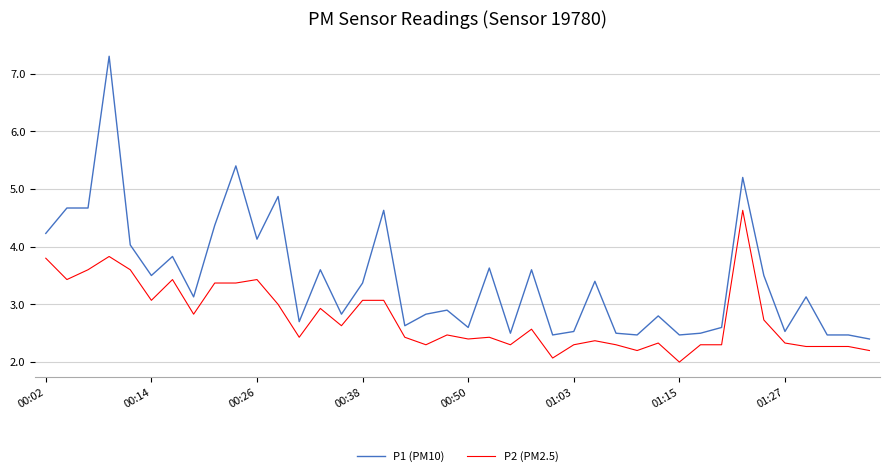

True or false: P2 (PM2.5) and P1 (PM10) cross at least once.

False